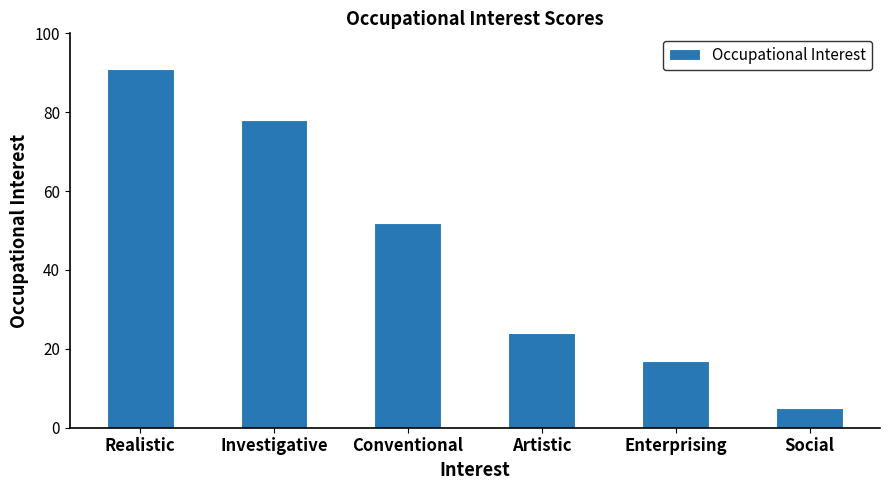

What is the difference between the maximum and minimum values?

86